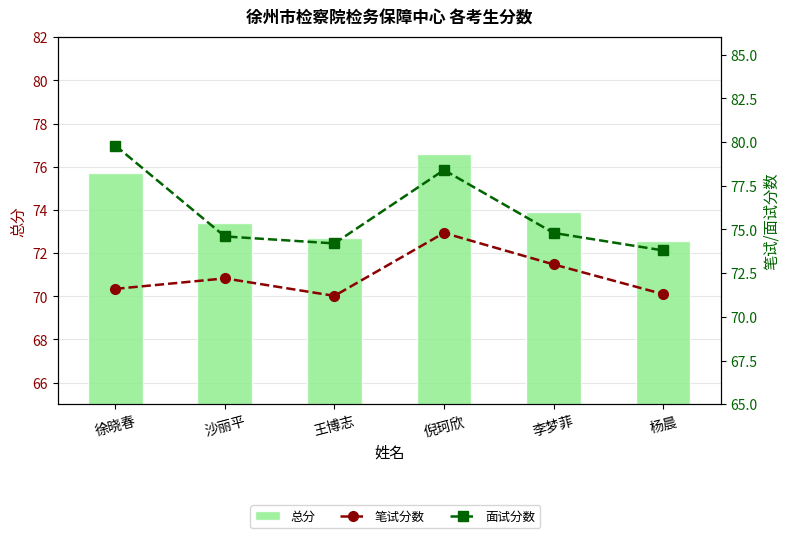

Is the value of 笔试分数 at 沙丽平 greater than the value of 总分 at 徐晓春?

No